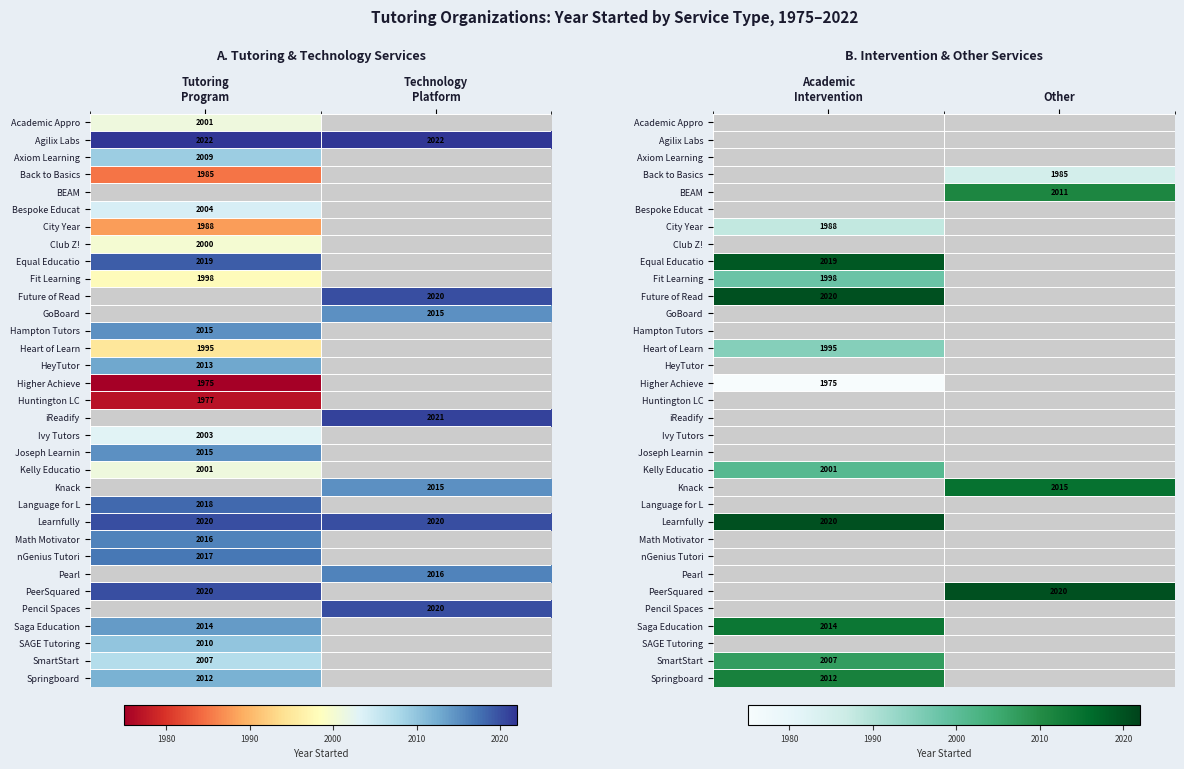

True or false: Knack has a value of 2880.0 at Other.

False